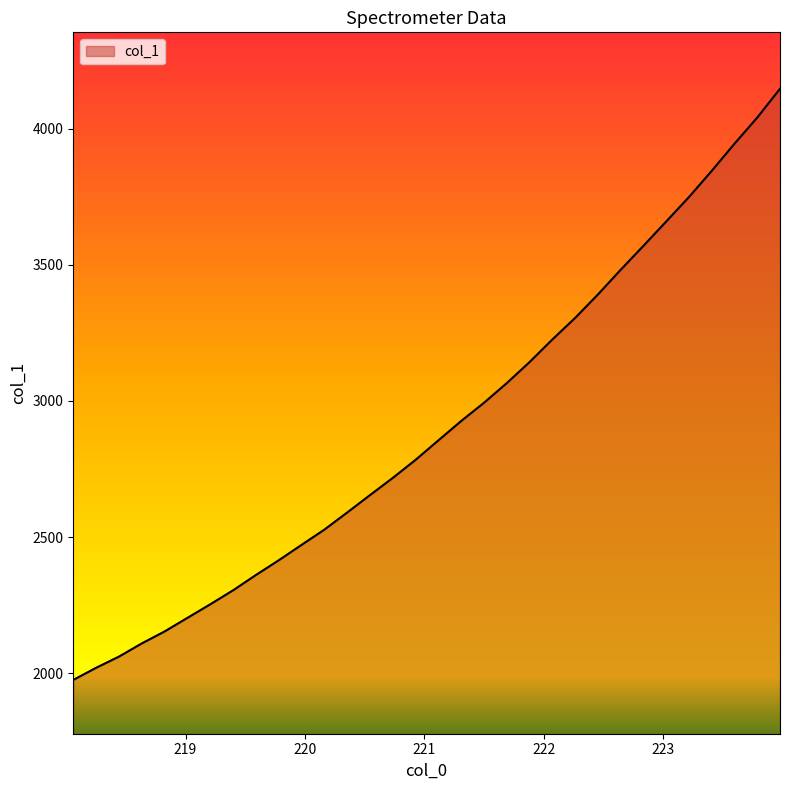

How many lines are shown in the chart?

1